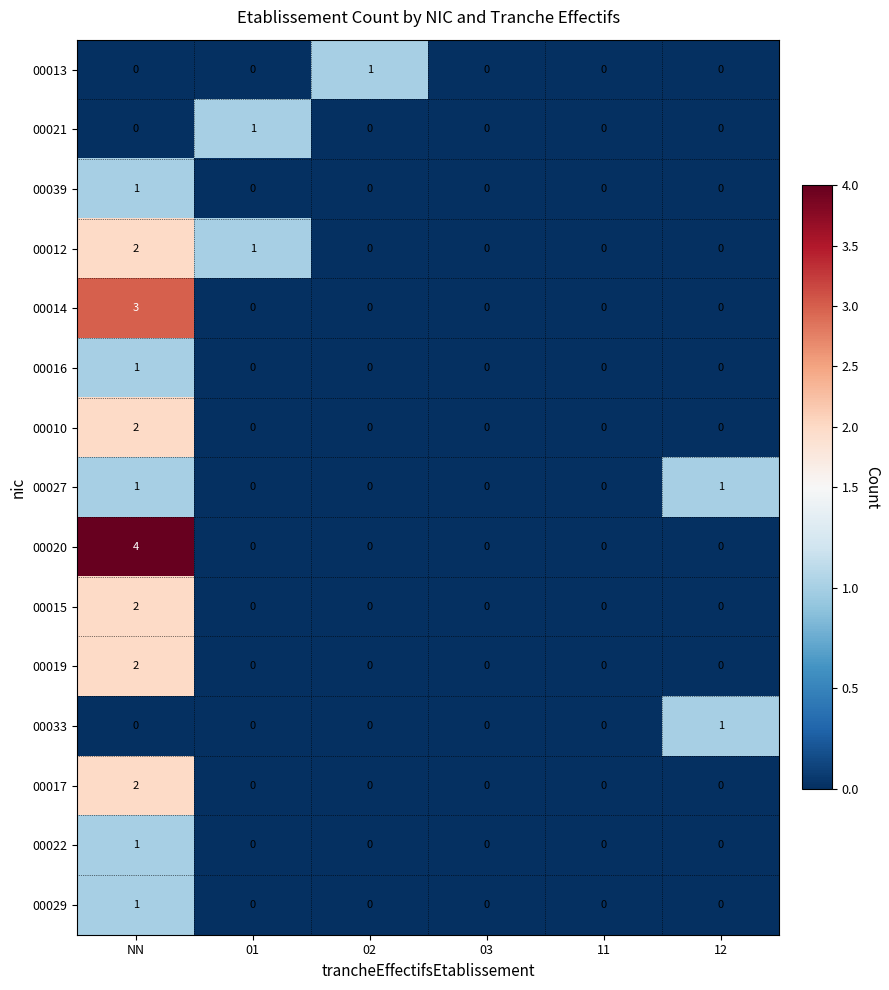

What is the difference between the maximum and second lowest values in the 00020 series?

4